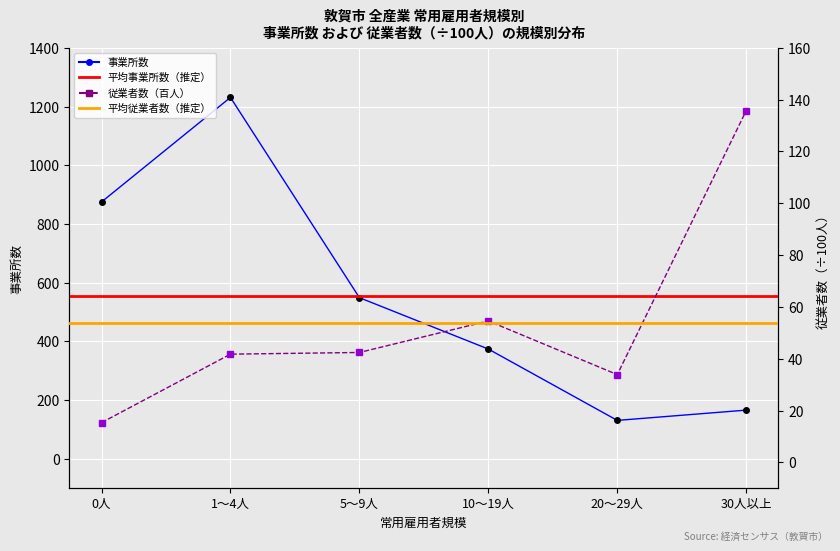

Which series changed the most between 1～4人 and 10～19人?

事業所数